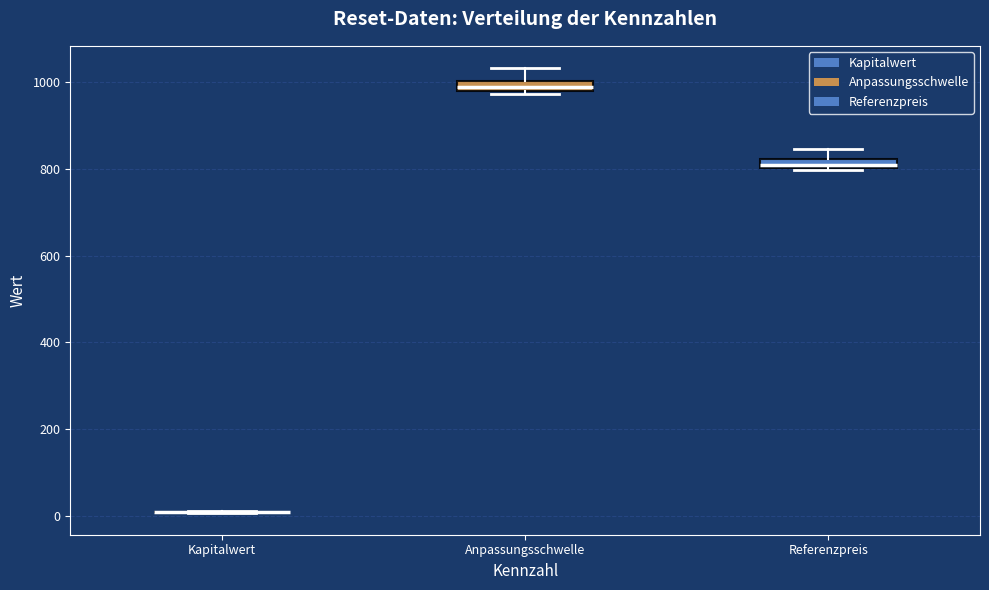

Where does the upper whisker of the box for Referenzpreis end on the y-axis? The values are not printed on the chart, so give them approximately, as read against the axis.

840